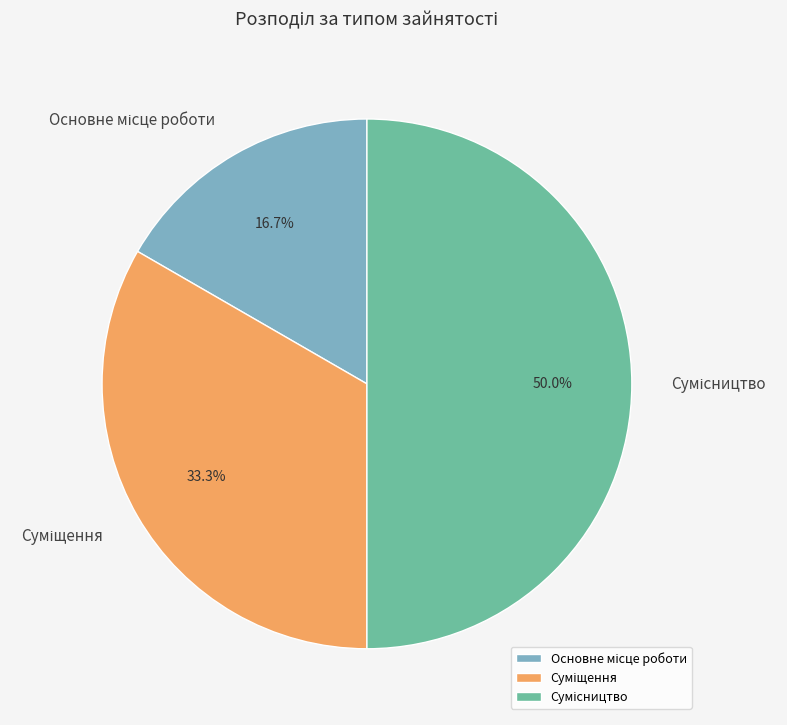

How many slices are in this pie chart?

3